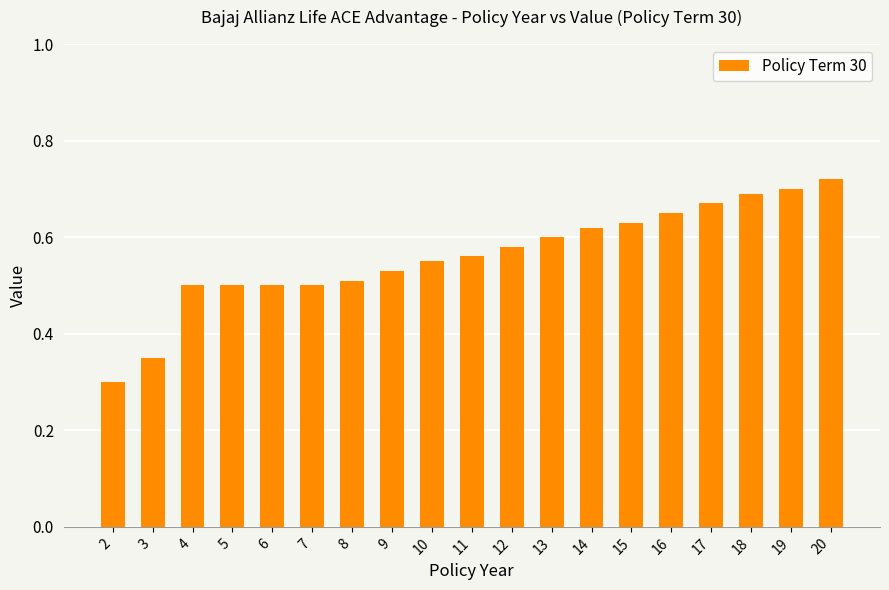

Which category has the highest value across all series?

20